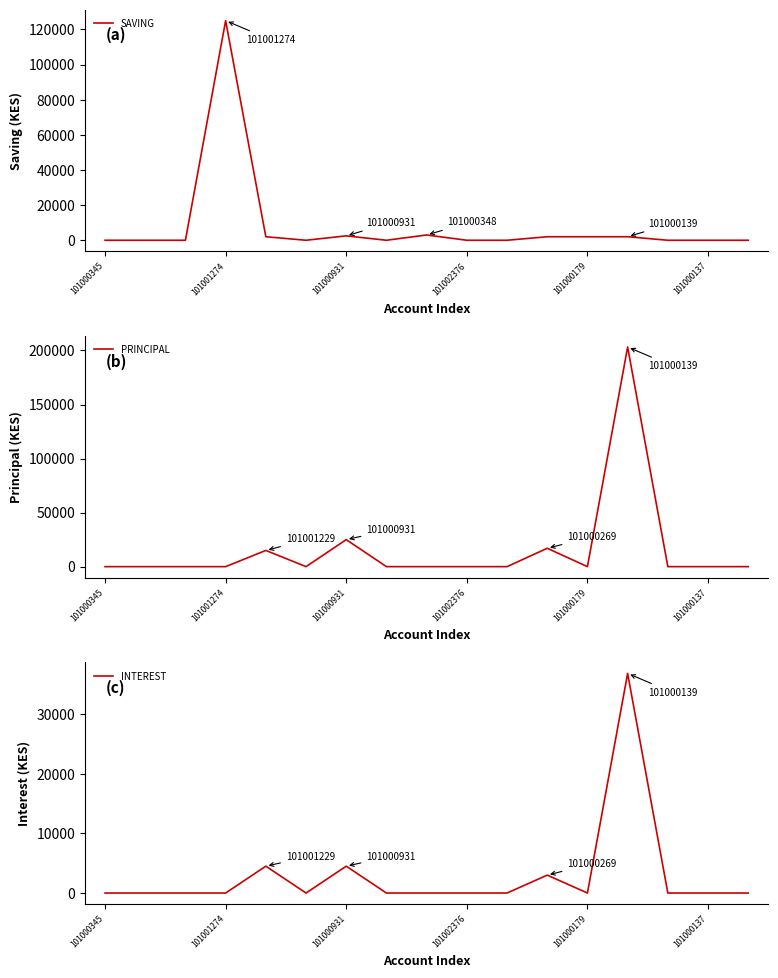

True or false: PRINCIPAL and SAVING cross at least once.

True